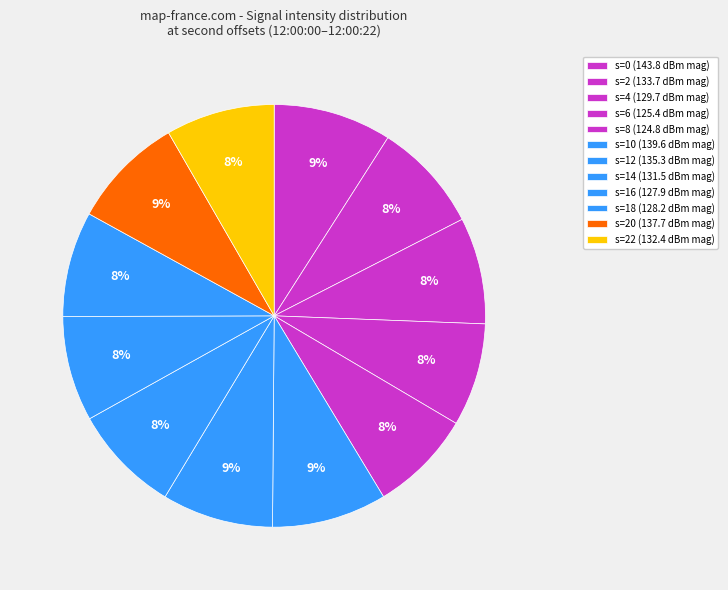

How many segments does this pie chart have?

12